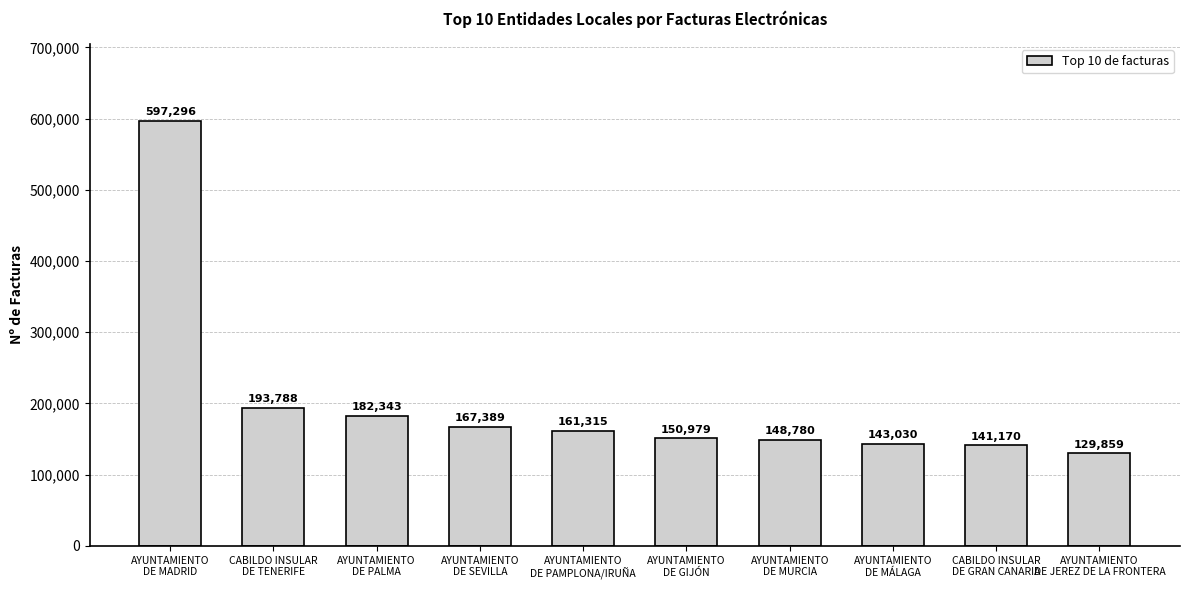

Reading right to left, extract all data points from this chart.

AYUNTAMIENTO
DE JEREZ DE LA FRONTERA=129859	CABILDO INSULAR
DE GRAN CANARIA=141170	AYUNTAMIENTO
DE MÁLAGA=143030	AYUNTAMIENTO
DE MURCIA=148780	AYUNTAMIENTO
DE GIJÓN=150979	AYUNTAMIENTO
DE PAMPLONA/IRUÑA=161315	AYUNTAMIENTO
DE SEVILLA=167389	AYUNTAMIENTO
DE PALMA=182343	CABILDO INSULAR
DE TENERIFE=193788	AYUNTAMIENTO
DE MADRID=597296